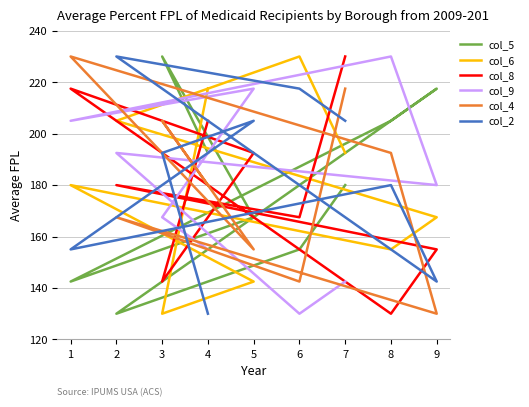

At which category is the sum across all series the highest?

7